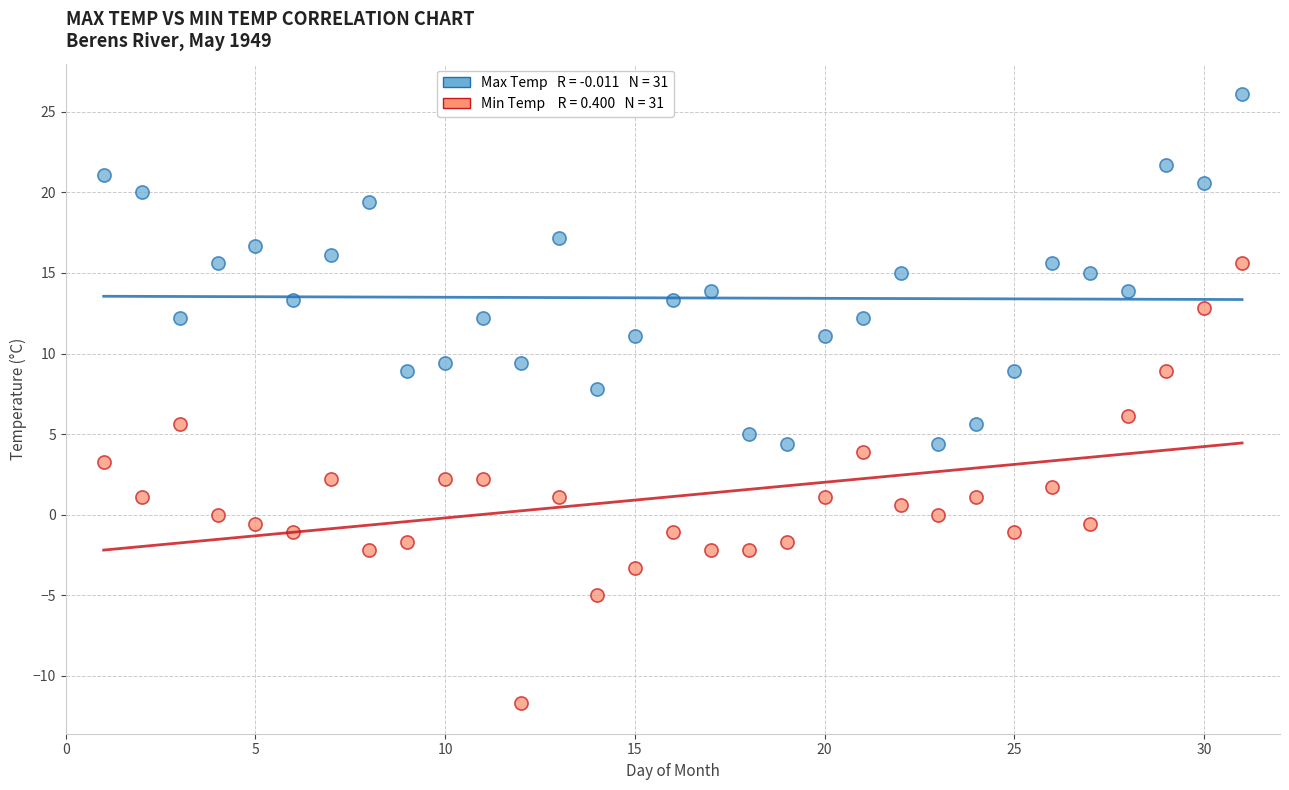

Across all data points, what is the range of X values (max minus min)?

30.0